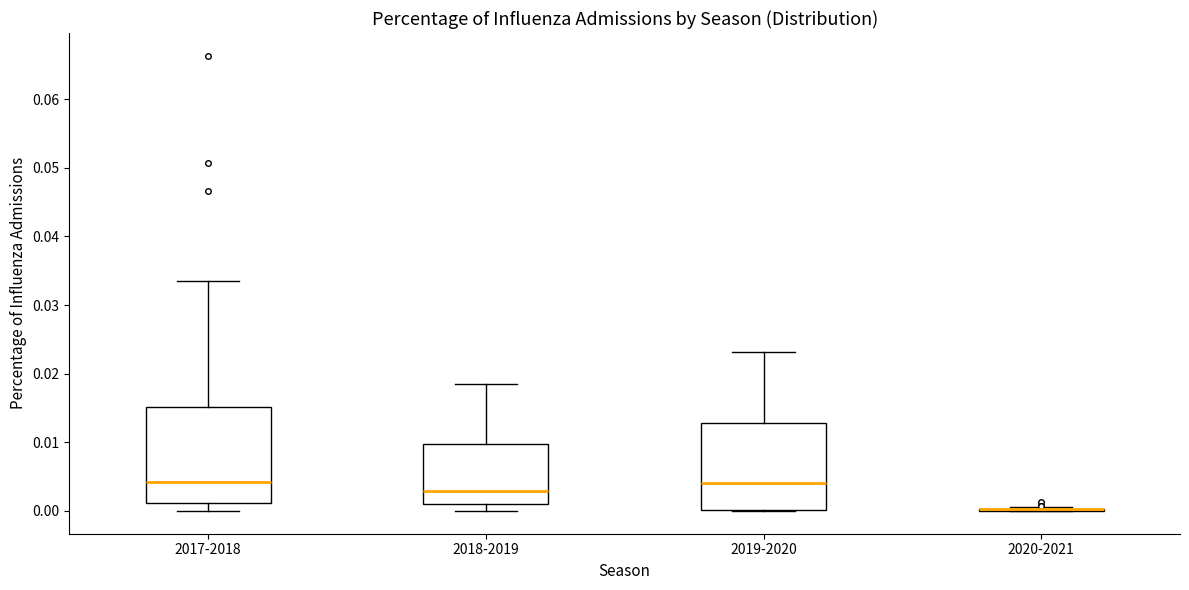

Which box is the tallest, from its lower edge to its upper edge?

2017-2018